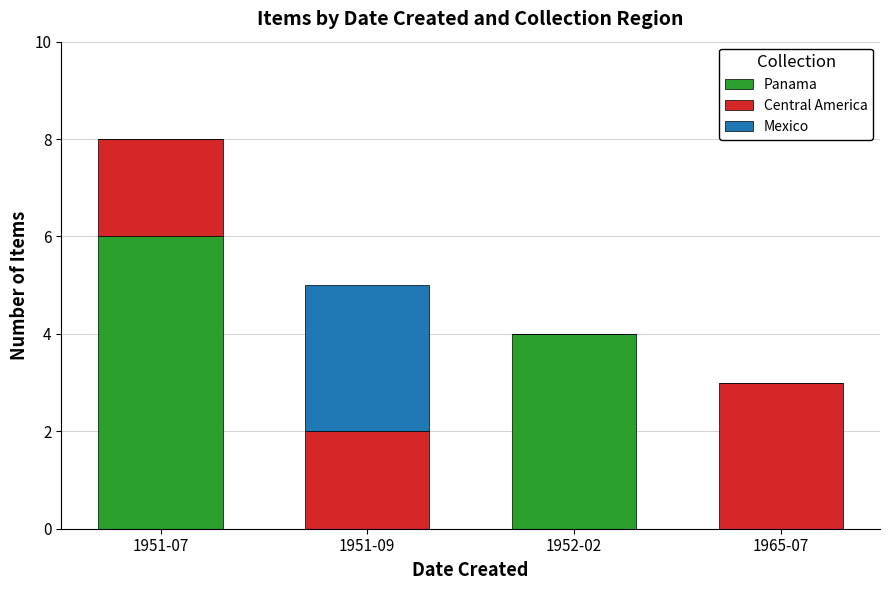

At which label does Panama reach its peak?

1951-07